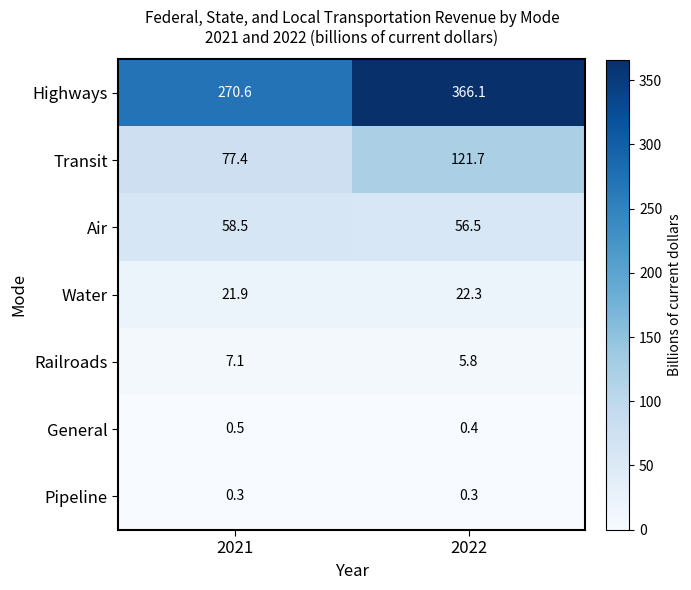

Is it true that Air equals 56.5 at 2022?

True